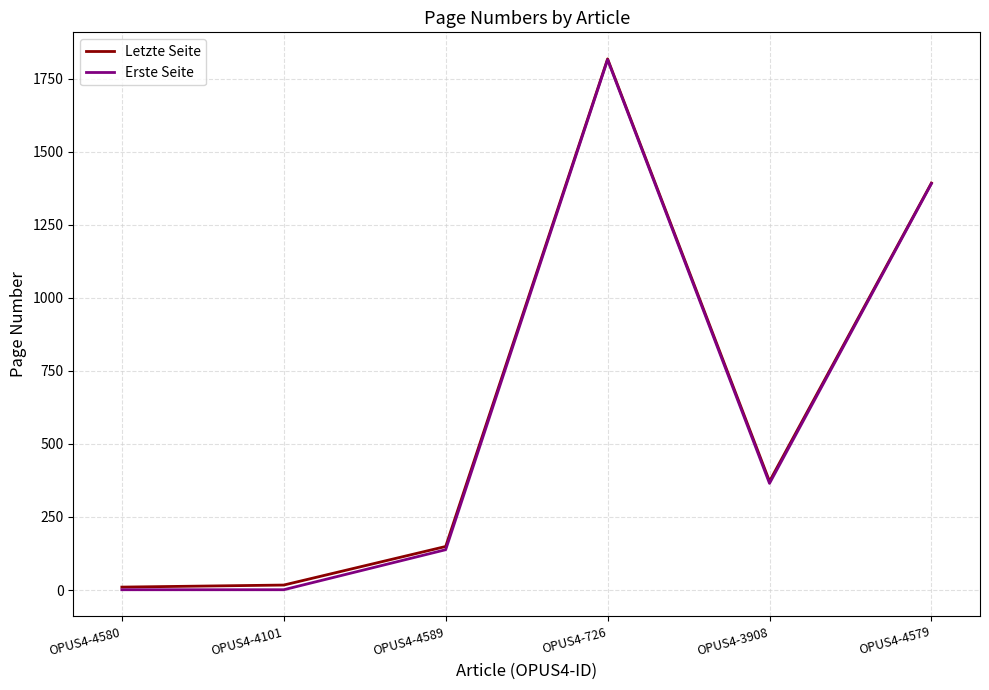

Where is Letzte Seite nearest to the value 914?

OPUS4-4579